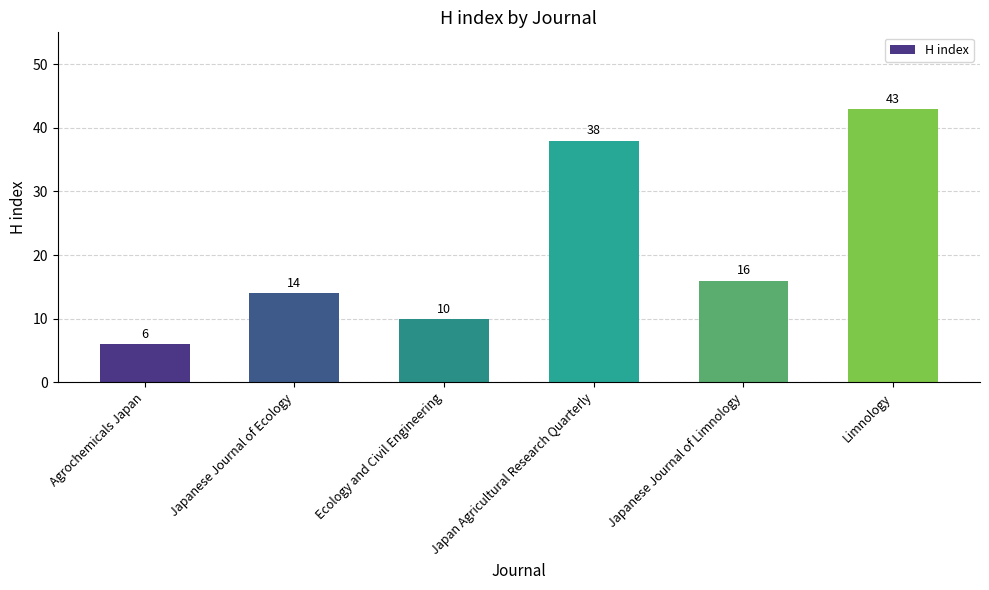

Which label corresponds to the largest value in the chart?

Limnology